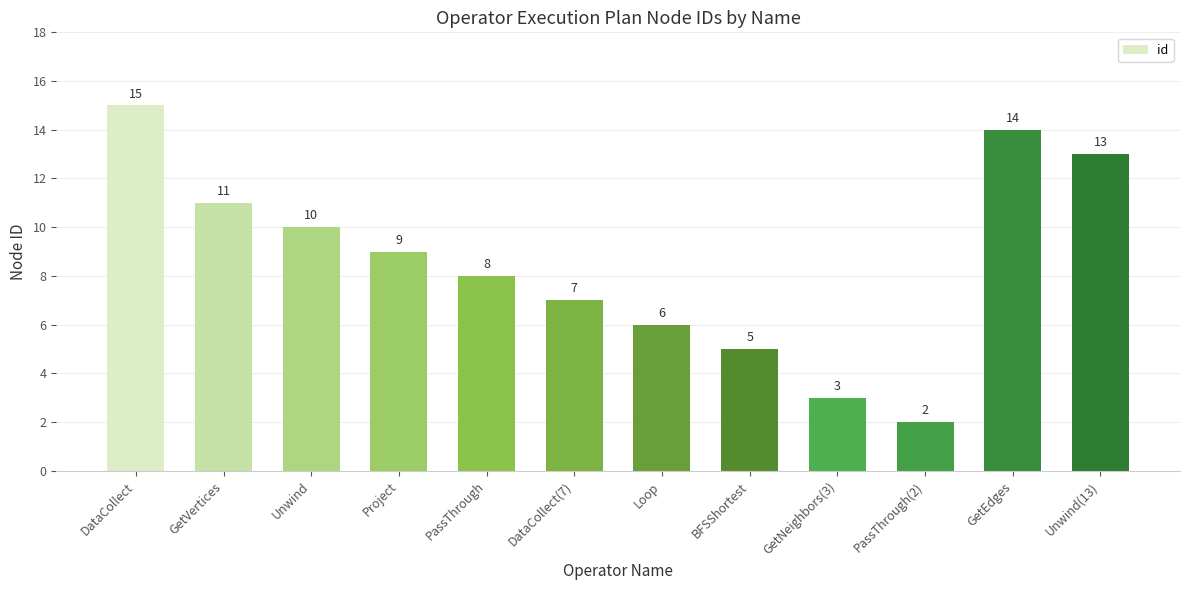

What is the maximum value shown in the chart?

15